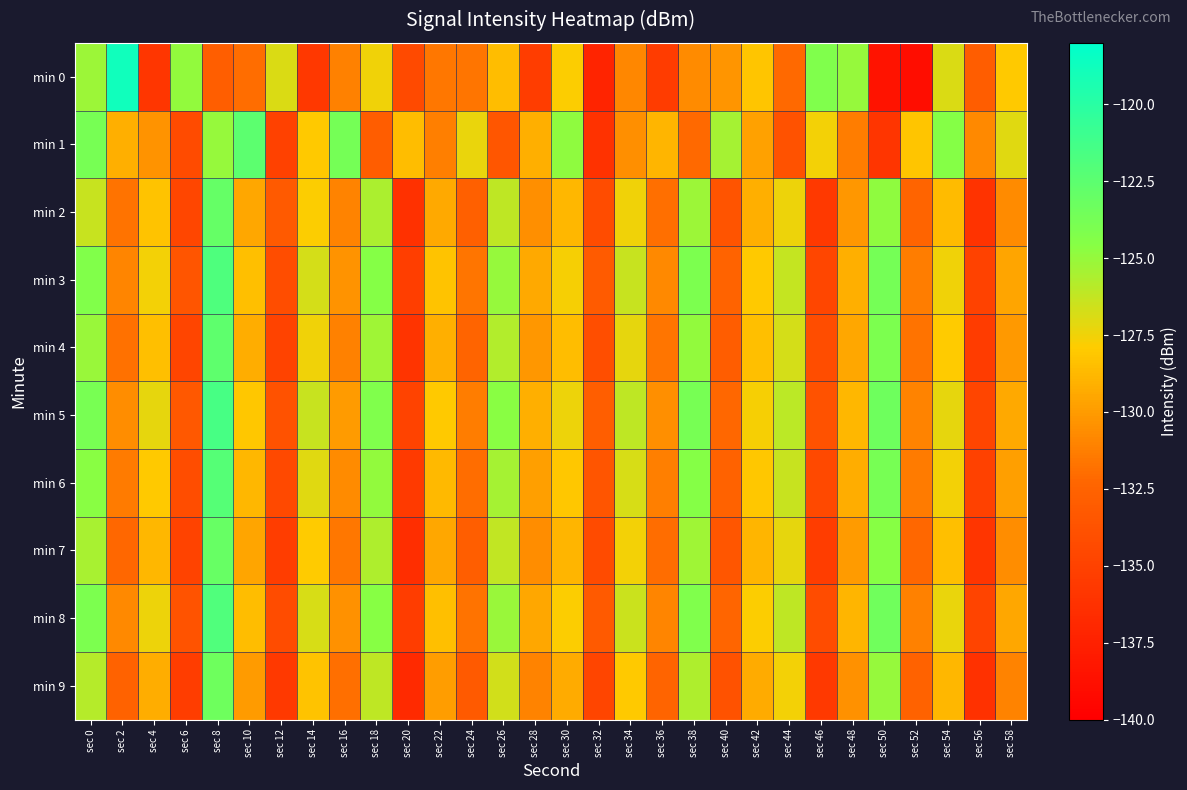

Which series has the widest spread of values?

min 0